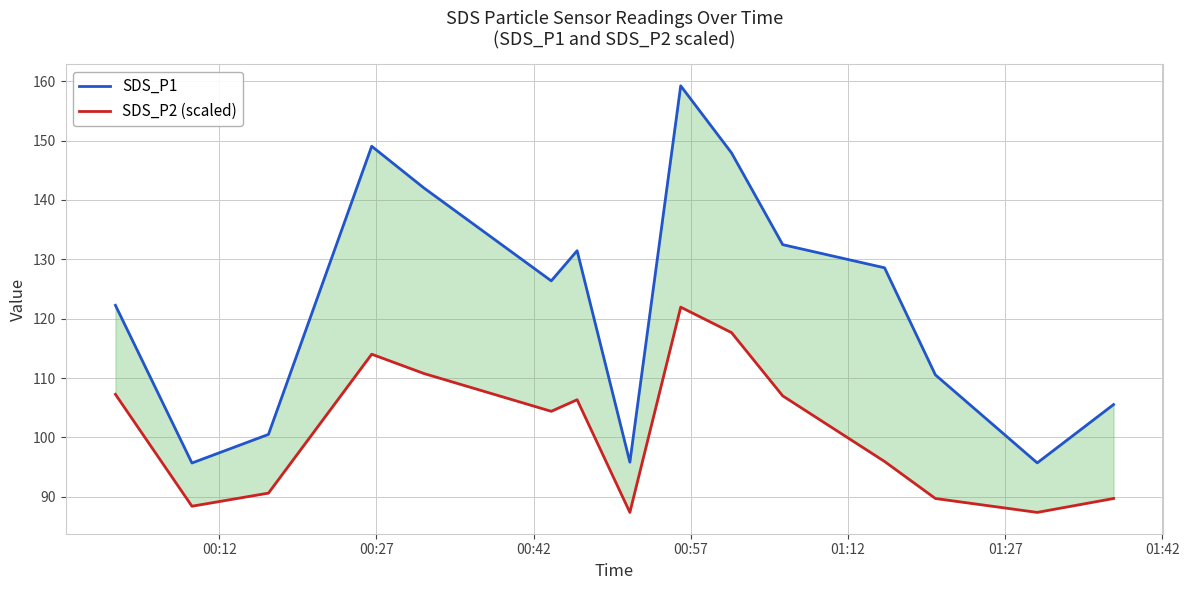

True or false: SDS_P1 has more than 1 interior local peaks.

True